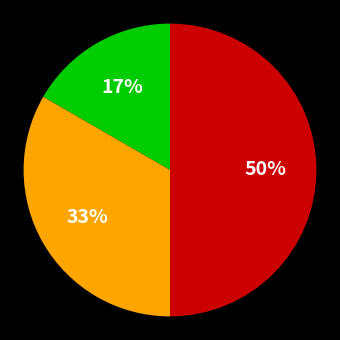

To the nearest percent, what is the average slice percentage?

33%